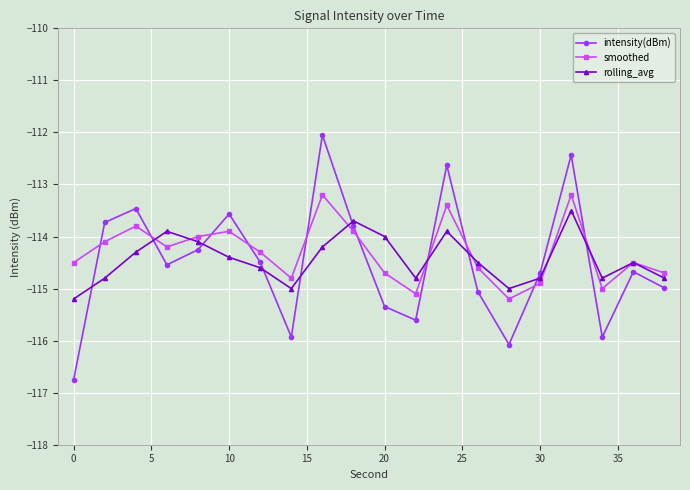

What is the value of the rolling_avg point at the 11th from the left?

-114.0